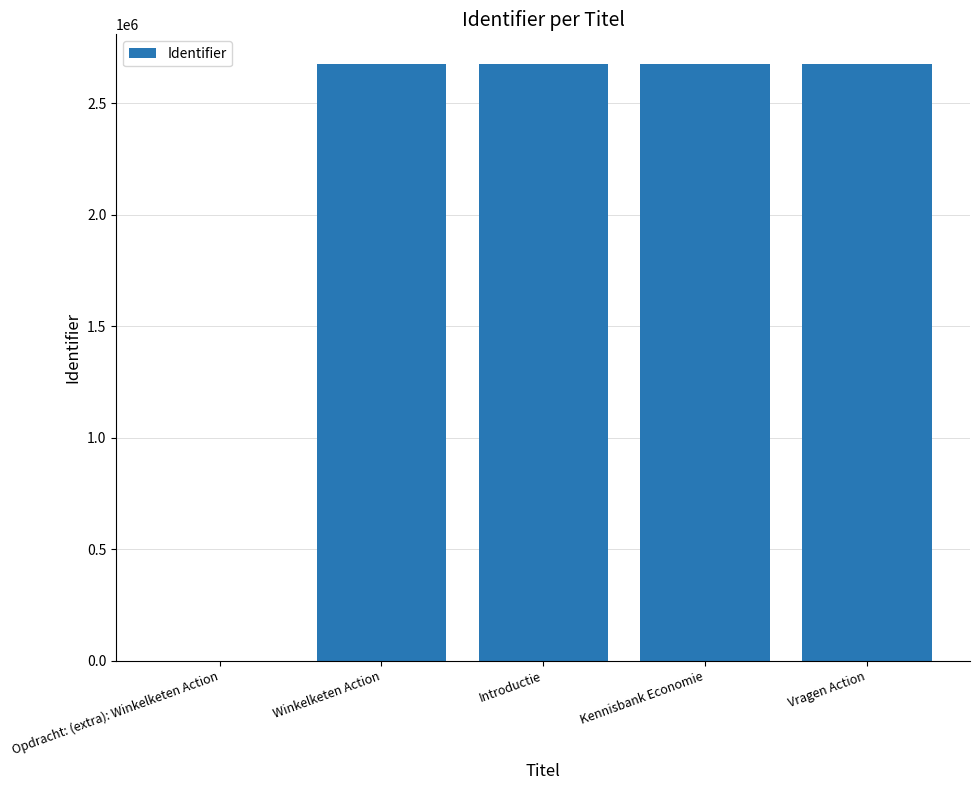

The chart shows a value of 994344 at Winkelketen Action. True or false?

False